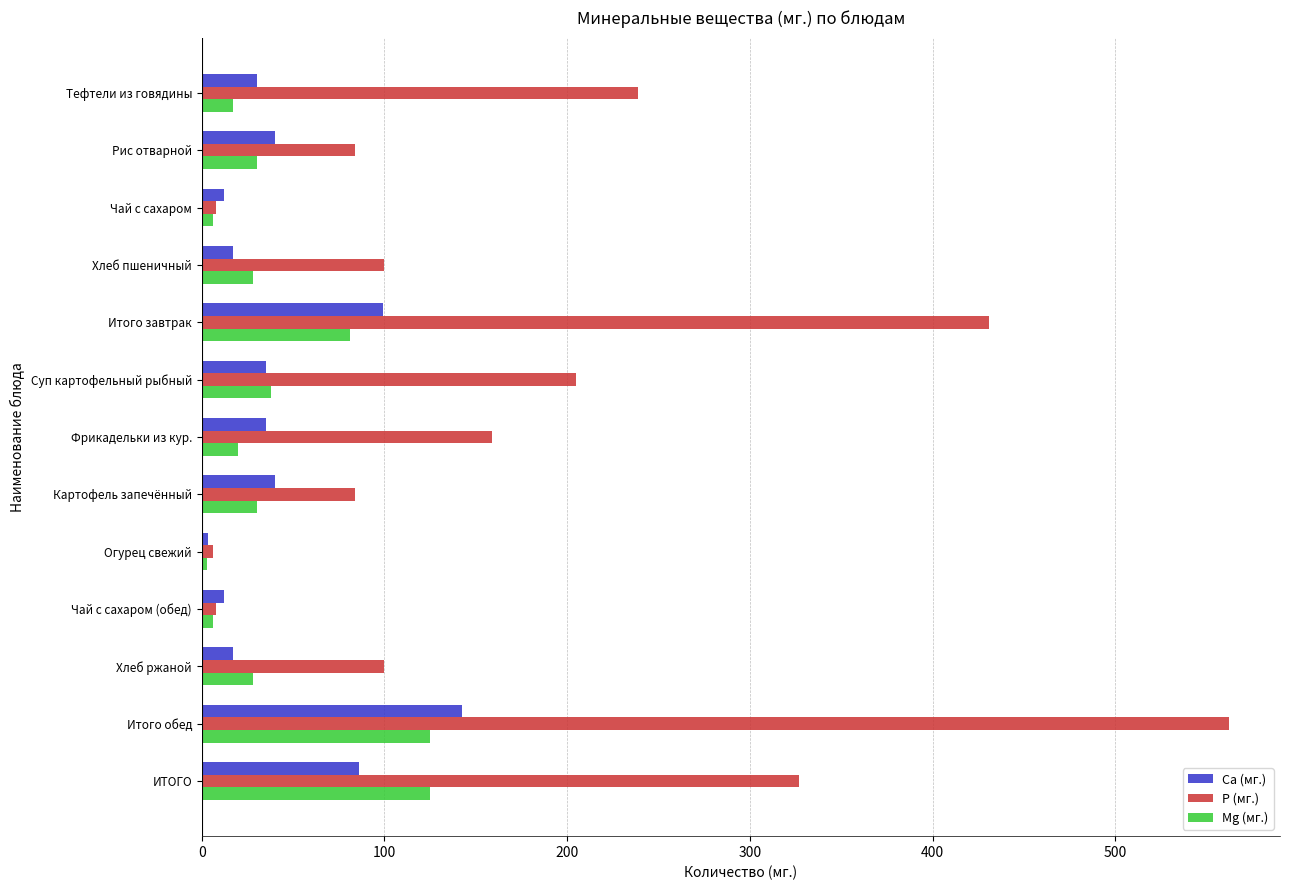

How many data points does each series have?

13